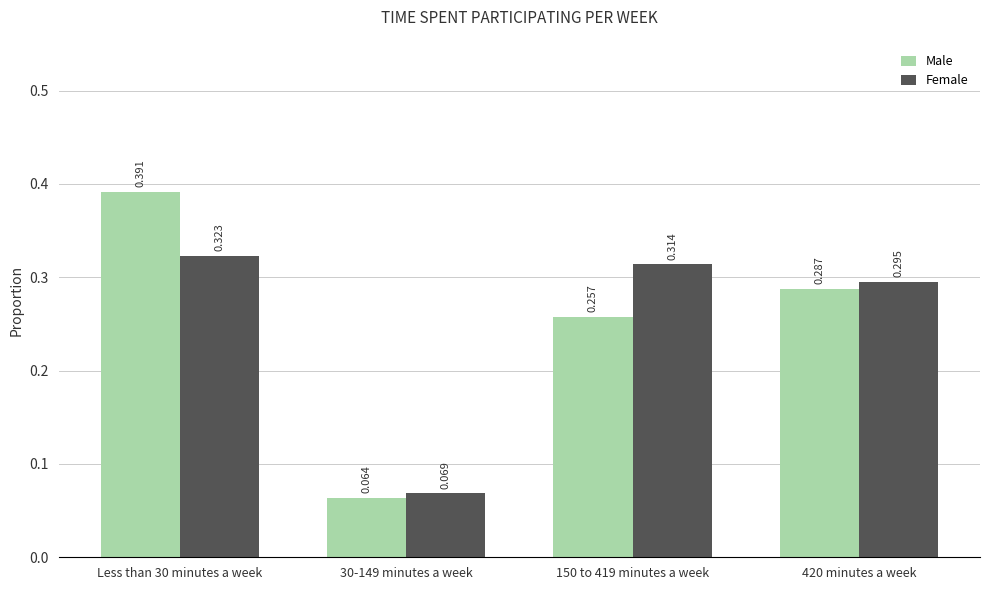

Which series has the widest spread of values?

Male